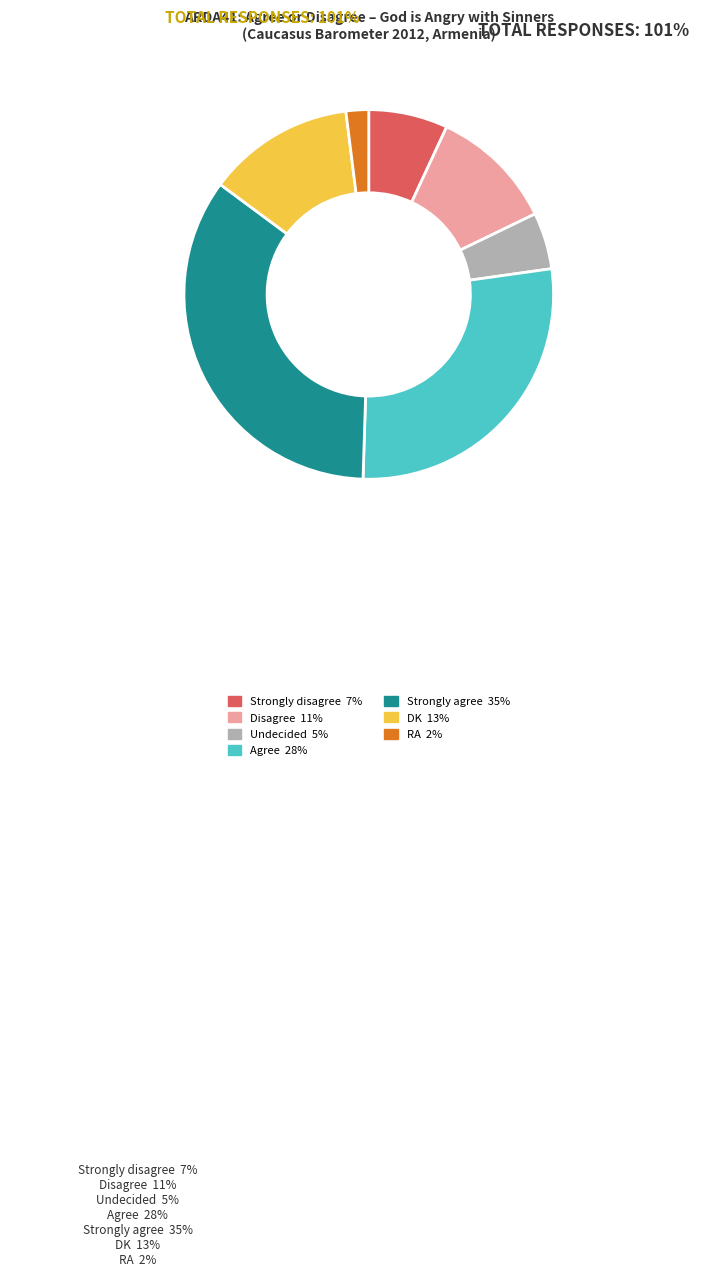

Which category has the smallest portion of the pie?

RA